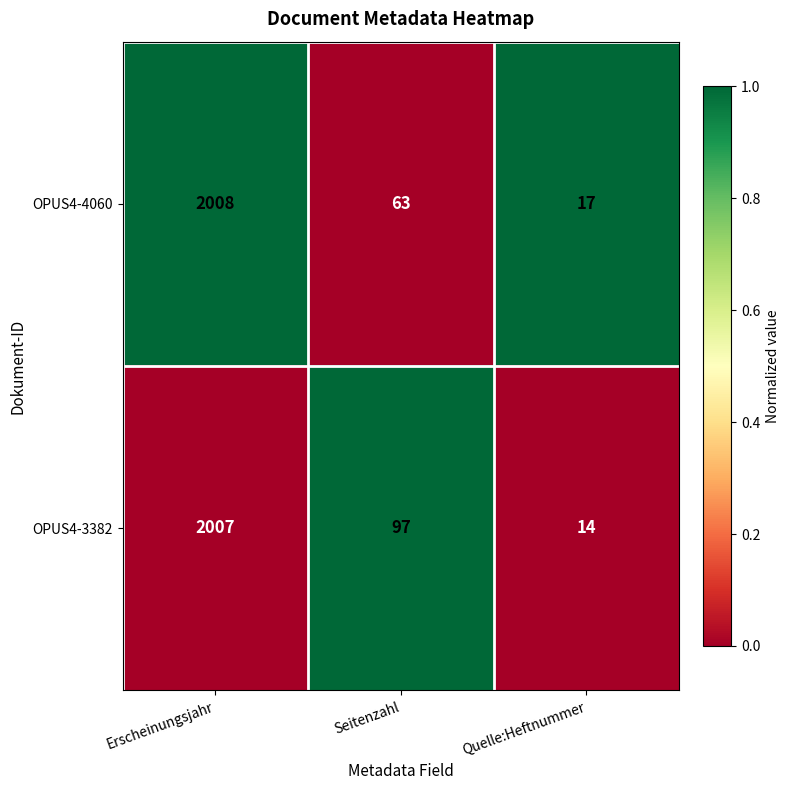

At which label is OPUS4-4060 closest to 1012?

Seitenzahl